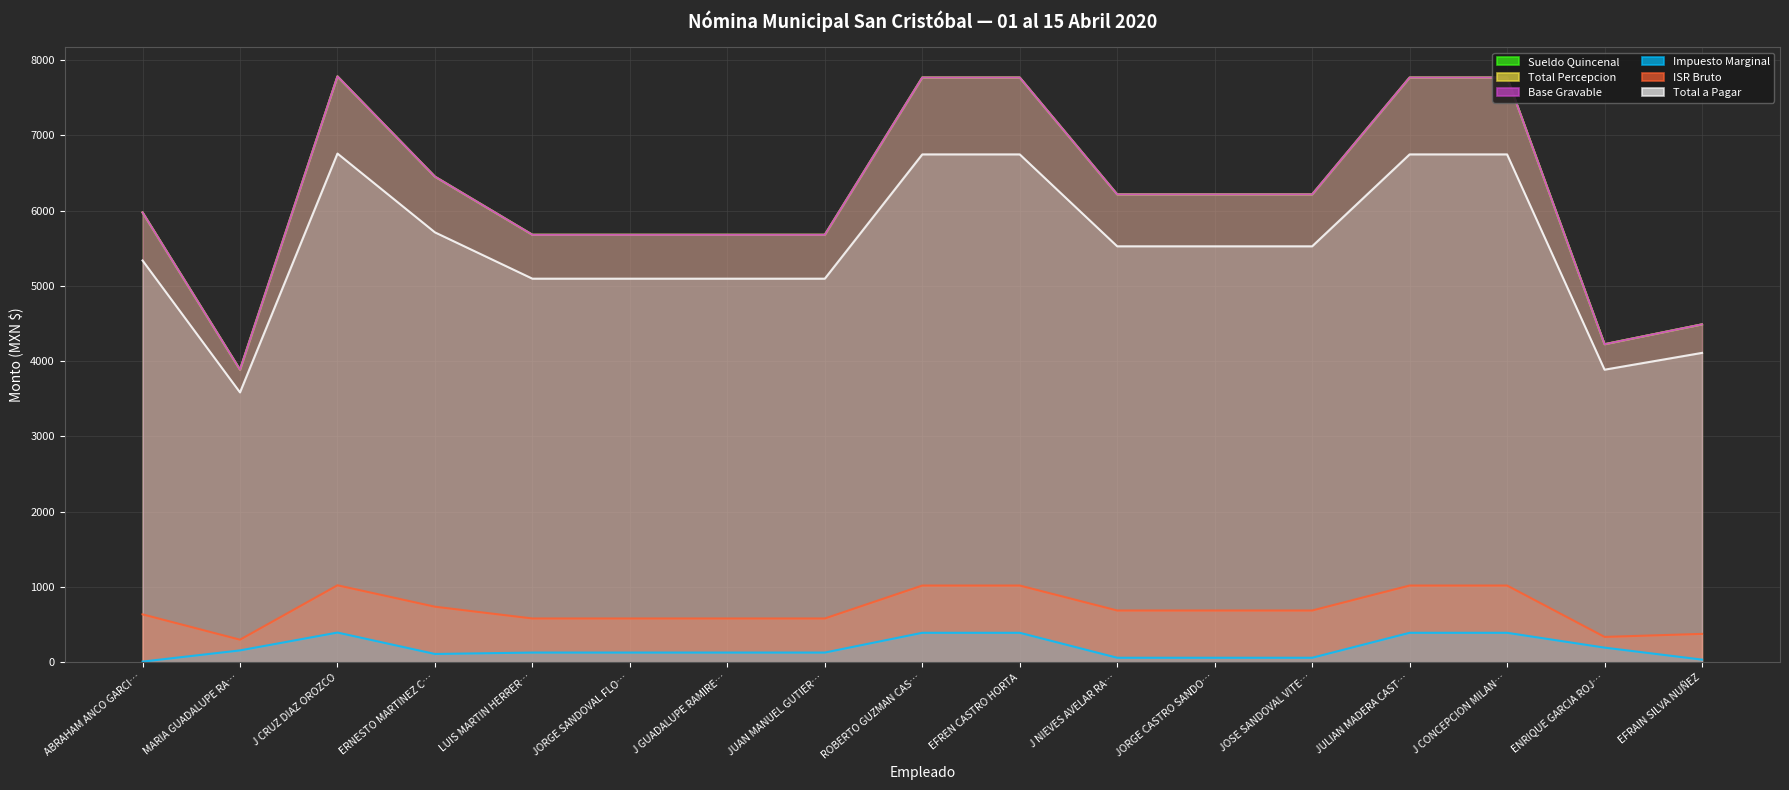

True or false: Impuesto Marginal has a value of 61.5 at J NIEVES AVELAR RA….

True